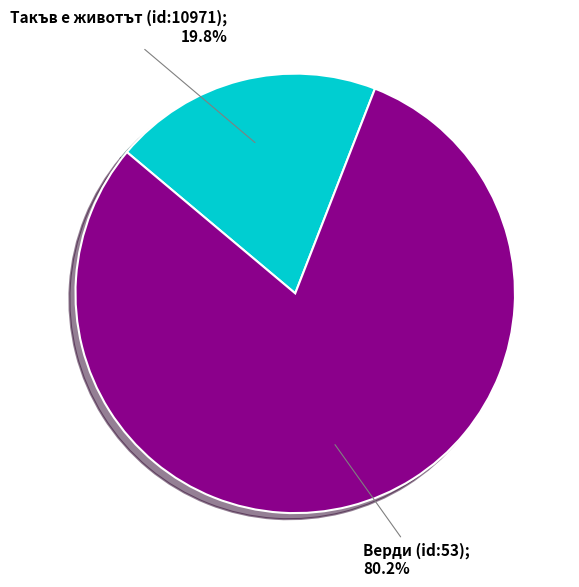

Is there a majority slice in this chart?

Yes